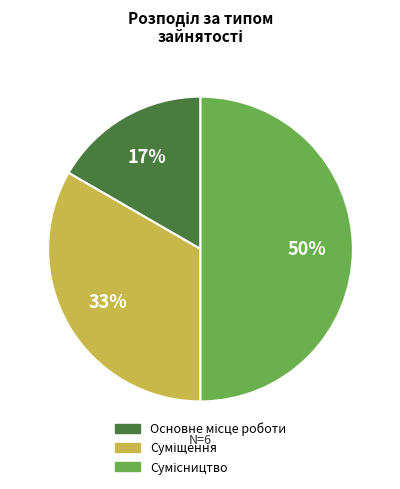

To the nearest percent, what is the difference between the largest and smallest slice percentages?

33%